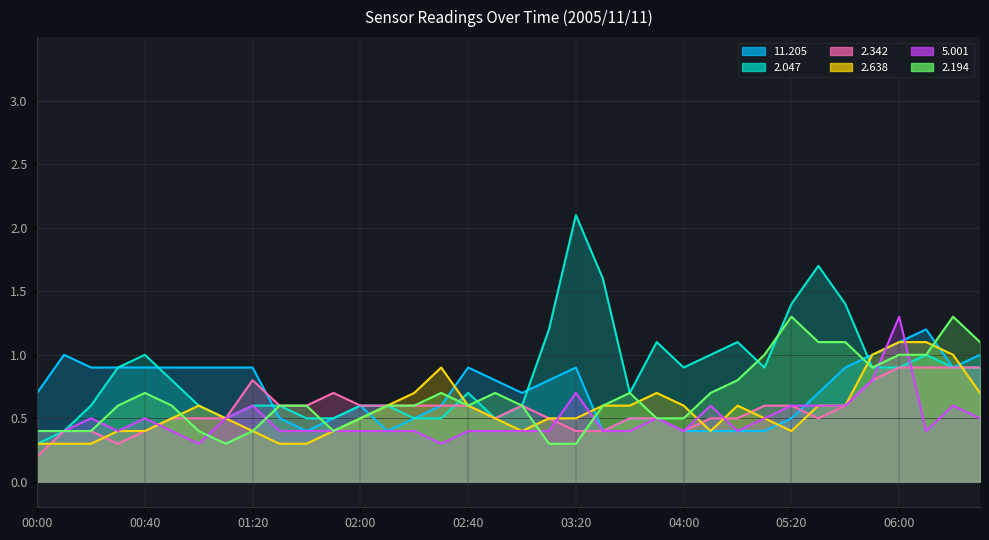

What is the greatest value displayed?

2.1